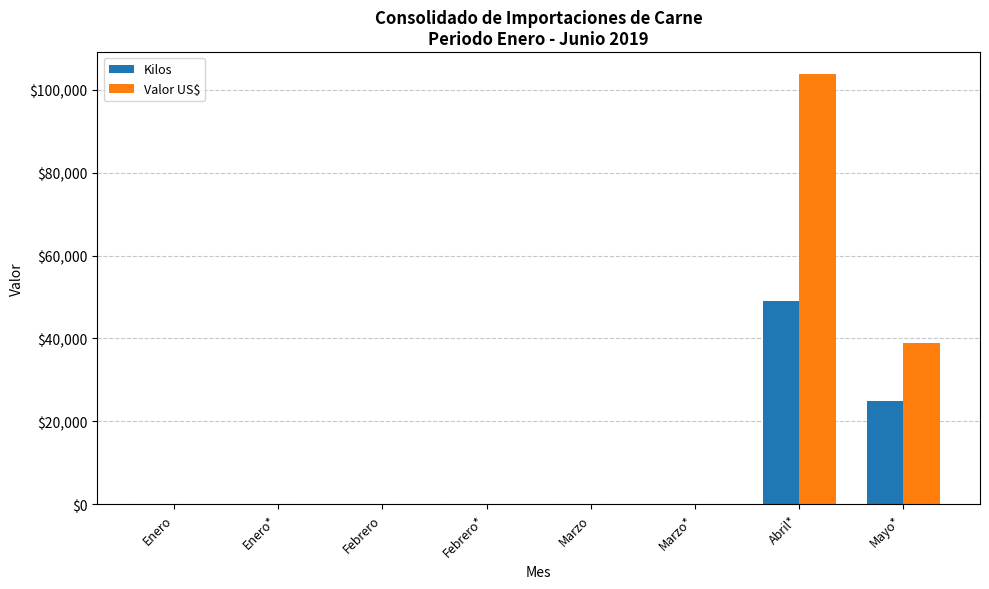

Where is Valor US$ nearest to the value 51942?

Mayo*